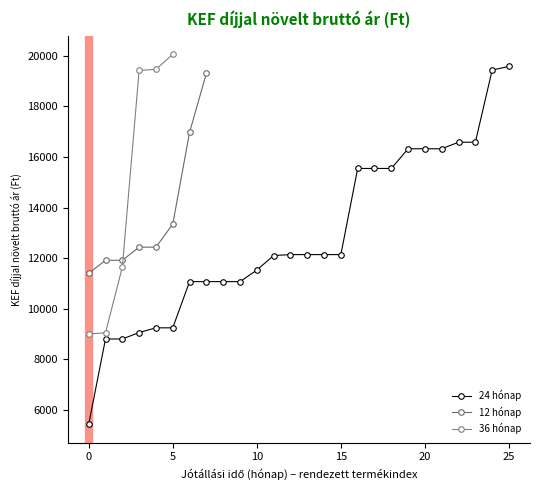

Is it true that the value at 1 is 15421.9?

False